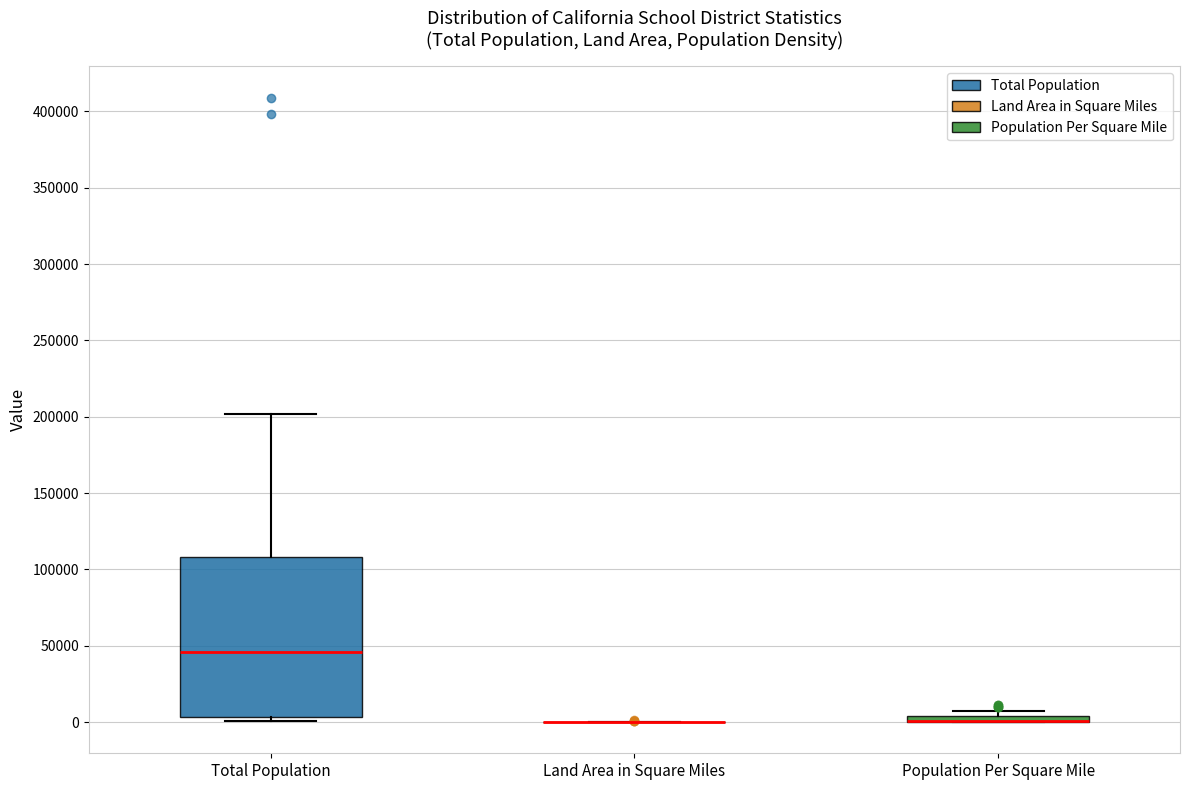

Which box is the tallest, from its lower edge to its upper edge?

Total Population